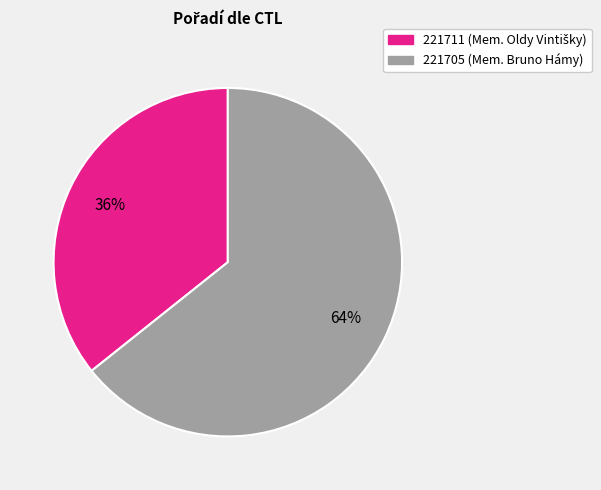

Which has a higher value, 221705 or 221711?

221705